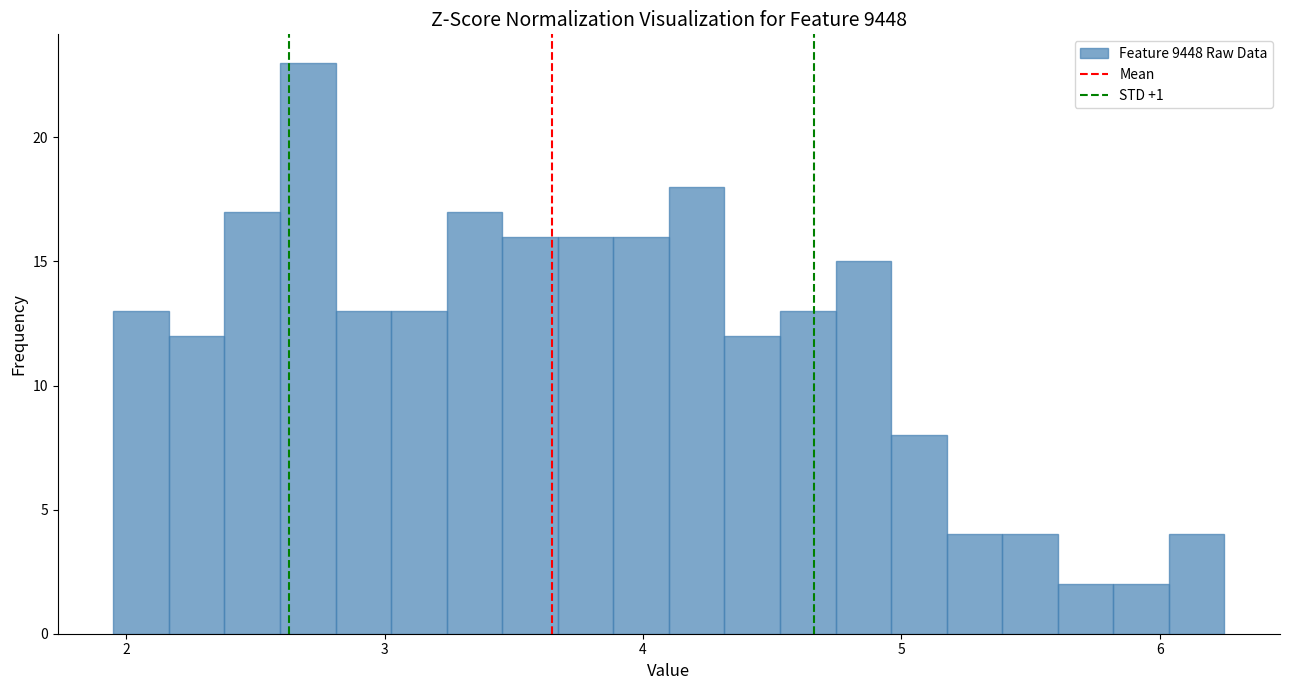

Read against the x-axis, roughly where is the centre of the tallest bar?

2.7